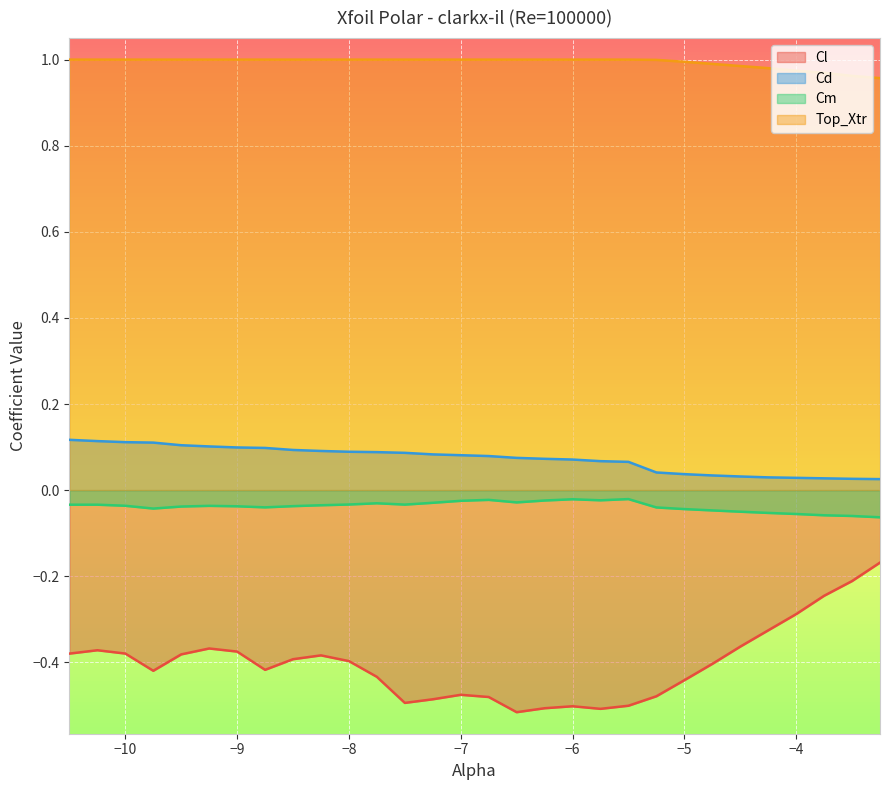

At how many categories does at least one series exceed 0?

30